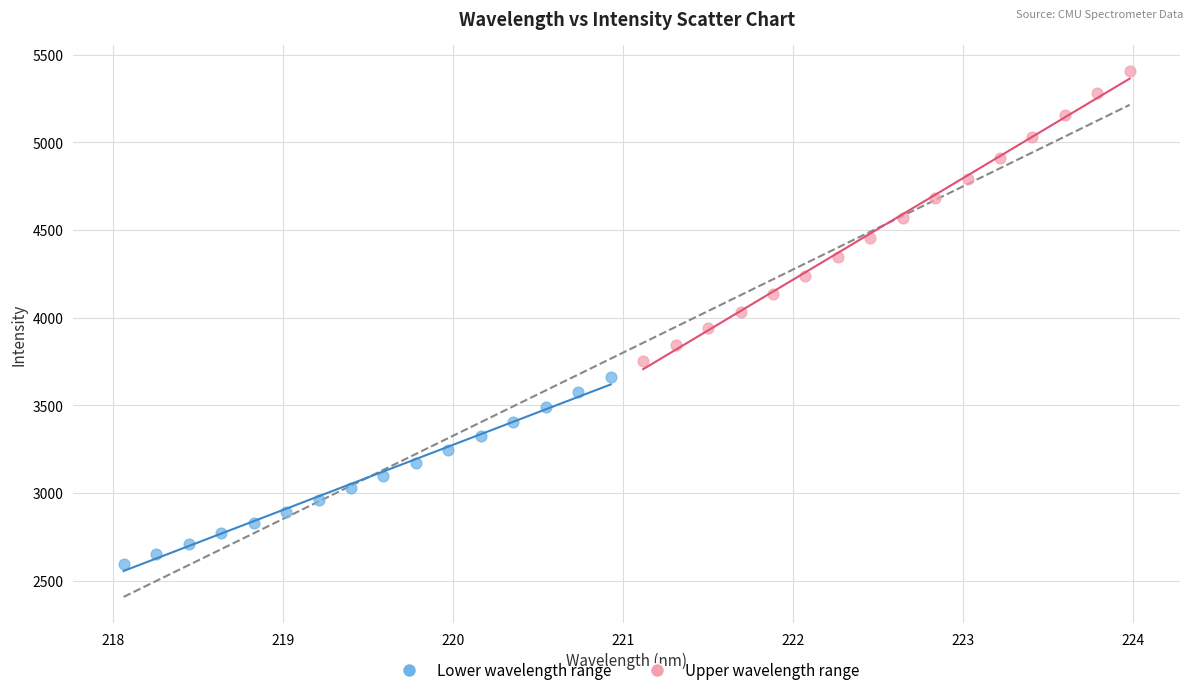

Which series reaches the minimum Y coordinate?

Lower wavelength range